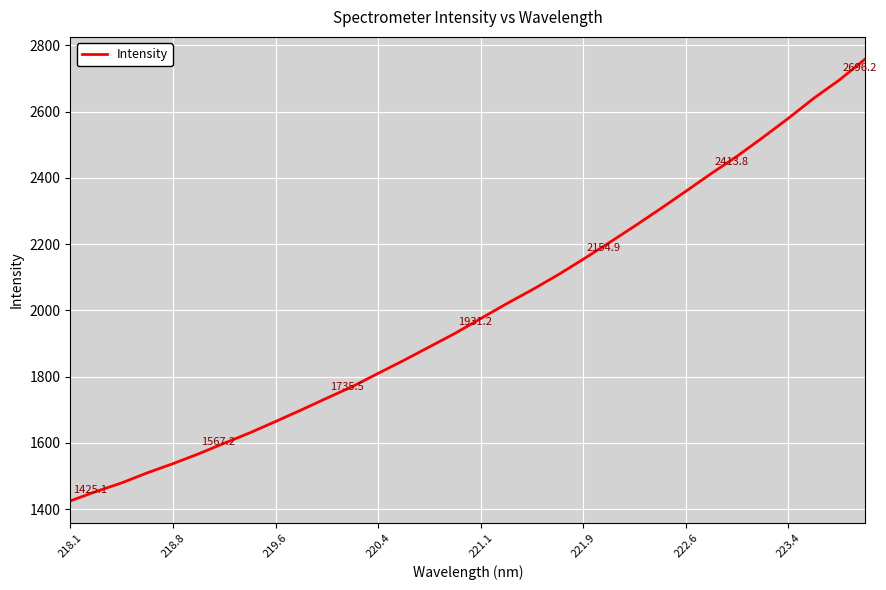

What is the minimum value shown in the chart?

1425.1